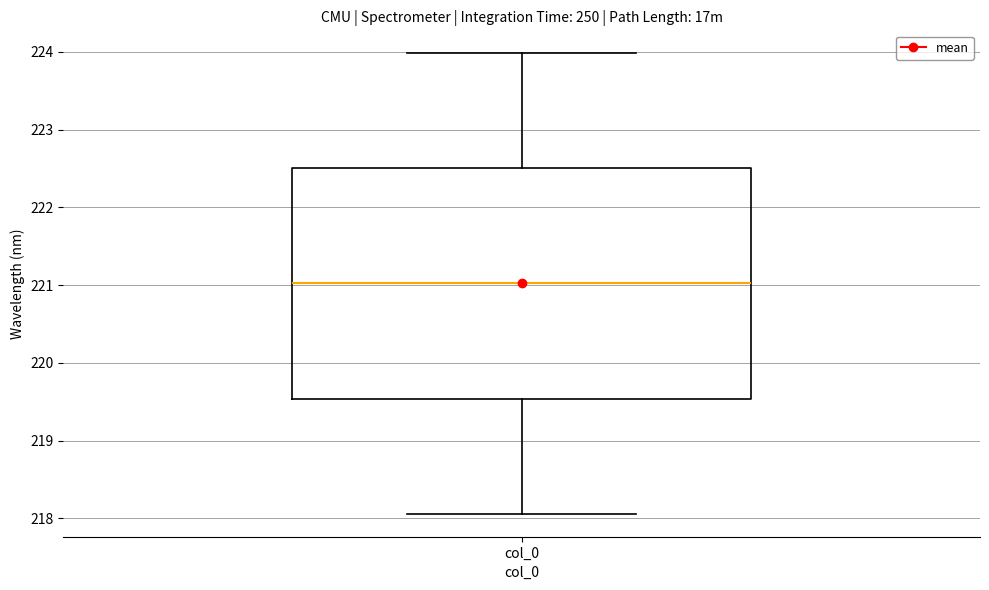

Where does the lower whisker of the box for col_0 end on the y-axis? The values are not printed on the chart, so give them approximately, as read against the axis.

218.1